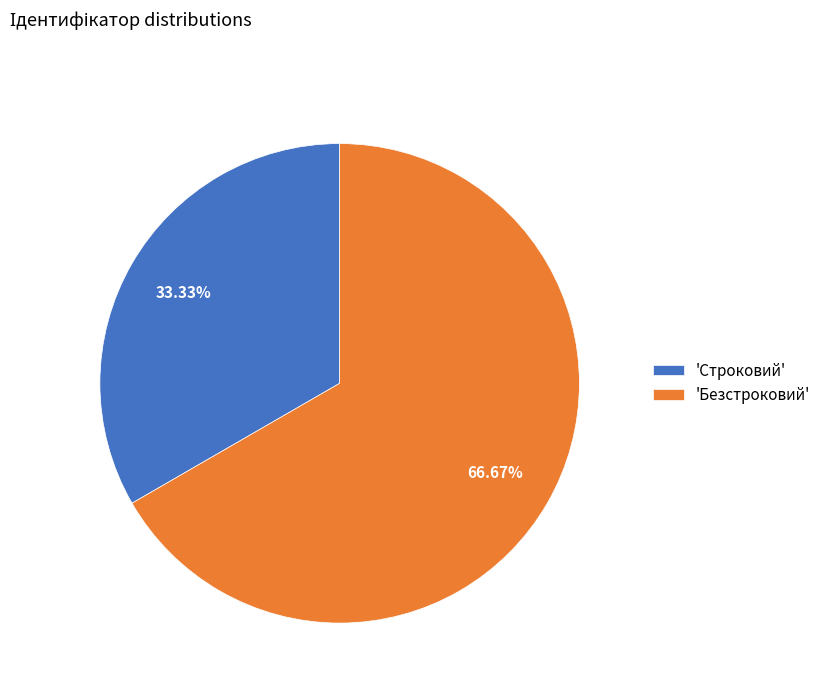

Combined, do 'Строковий' and 'Безстроковий' account for over 50%?

Yes